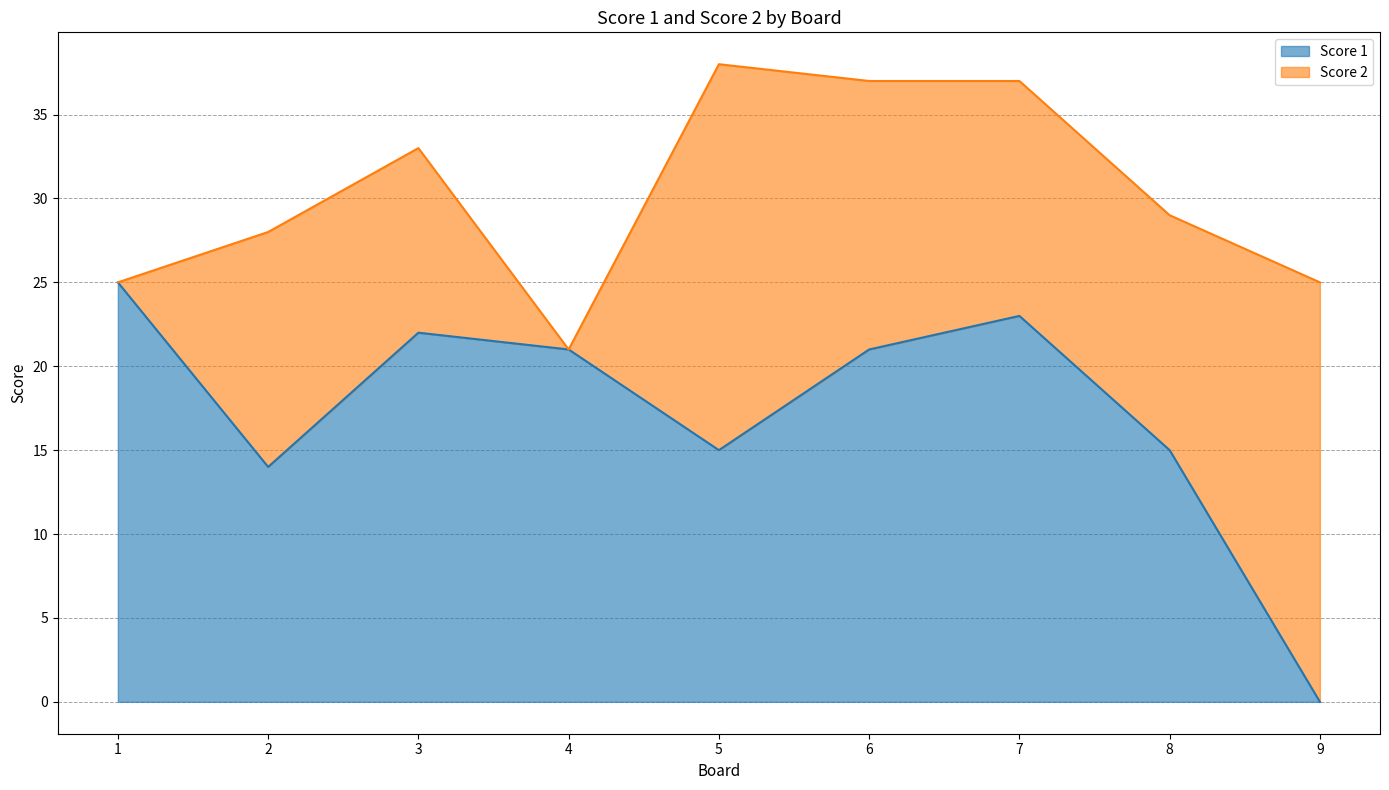

What is the ratio of the value at 3 to the value at 2?

1.6